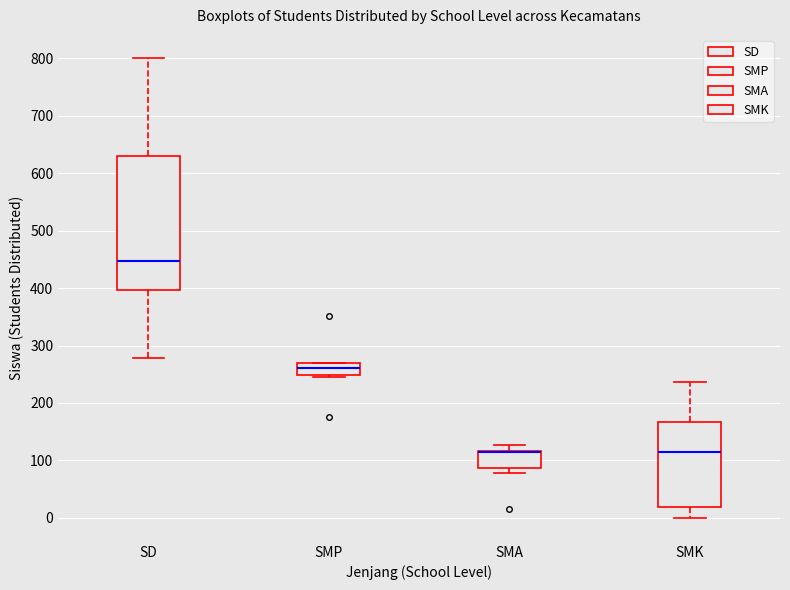

Reading left to right, transcribe this box plot: for each box, give where its median line is, the range the box spans, and where its two whiskers end, as read against the y-axis. The values are not printed on the chart, so give them approximately, as read against the axis.

SD: median 450, box 400 to 630, whiskers 280 to 800
SMP: median 260, box 250 to 270, whiskers 250 to 270
SMA: median 110 (drawn on the box's upper edge), box 90 to 120, whiskers 80 to 130
SMK: median 120, box 20 to 170, whiskers 0 to 240